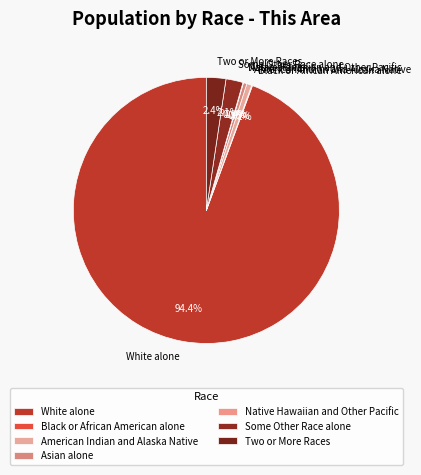

What portion of the pie excludes Asian alone?

99.6%